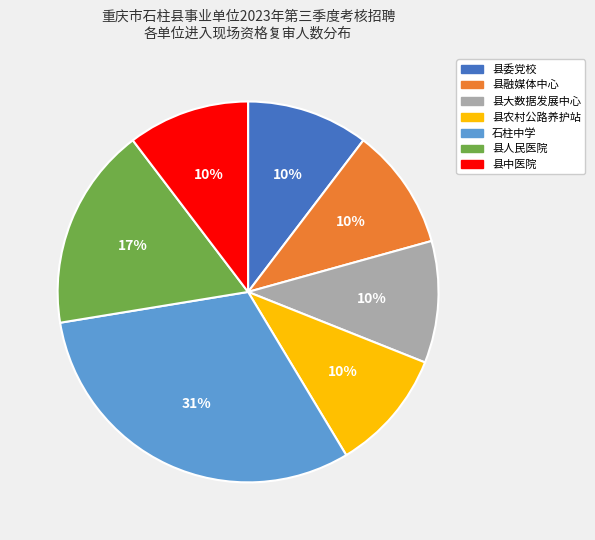

Does 县委党校 account for over 50% of the chart?

No